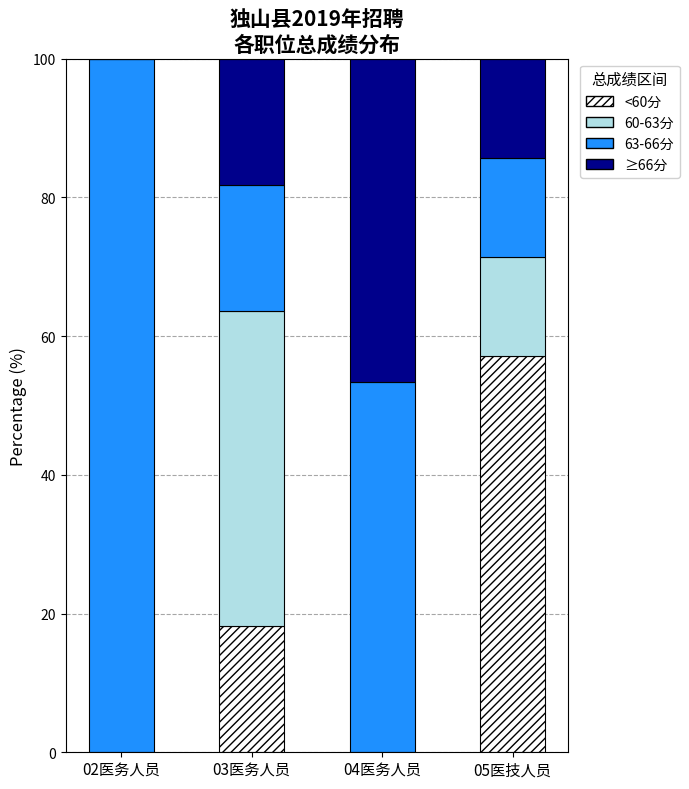

What is the highest value of the <60分 series?

57.1